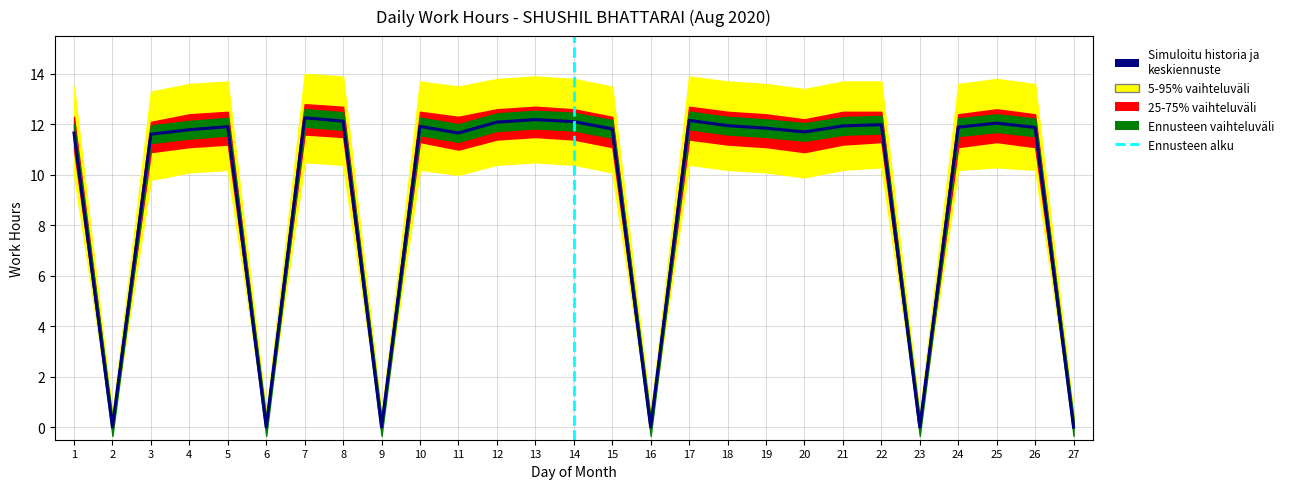

What is the difference between the 5-95% vaihteluväli lower values at 14 and 4?

0.3